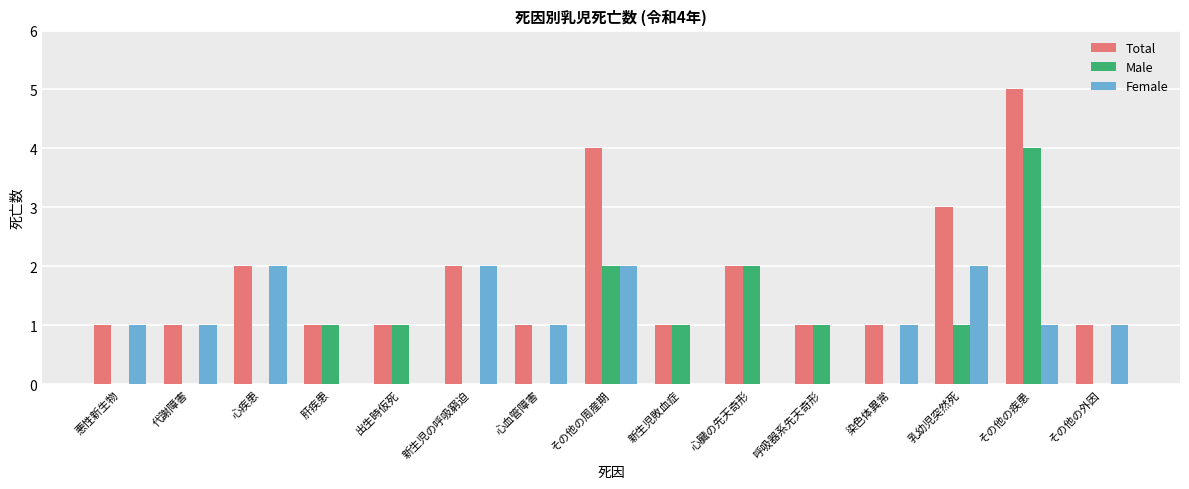

Count the Male values in the range 0 to 1.

12